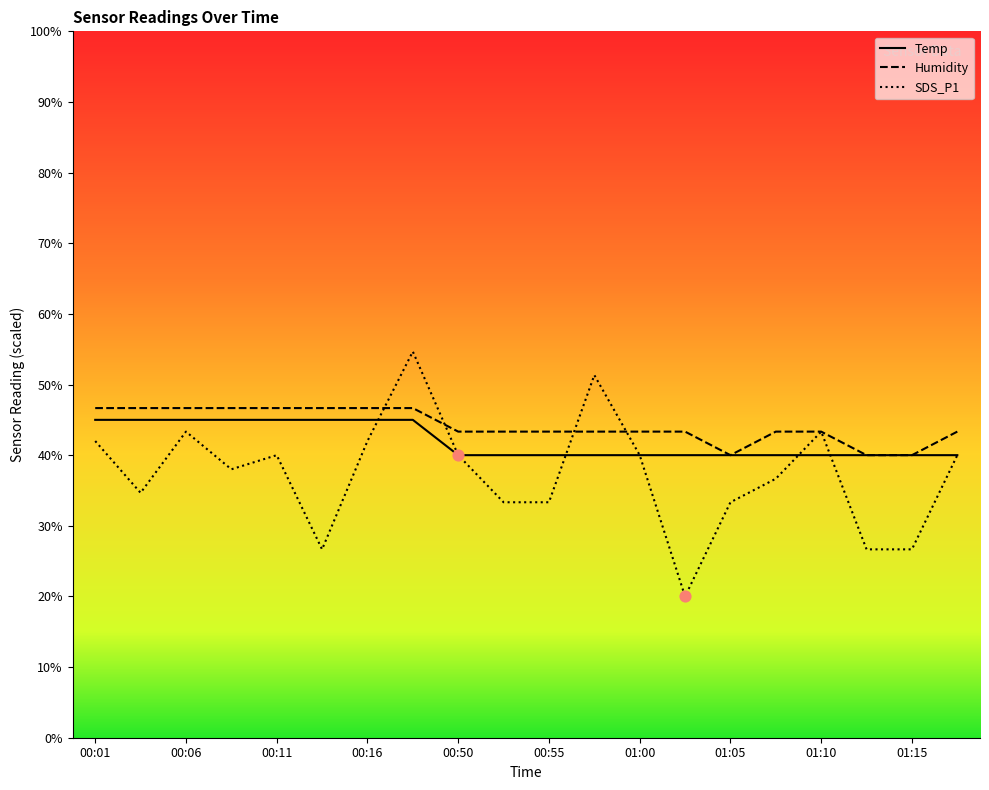

At which category is the sum across all series the highest?

00:19